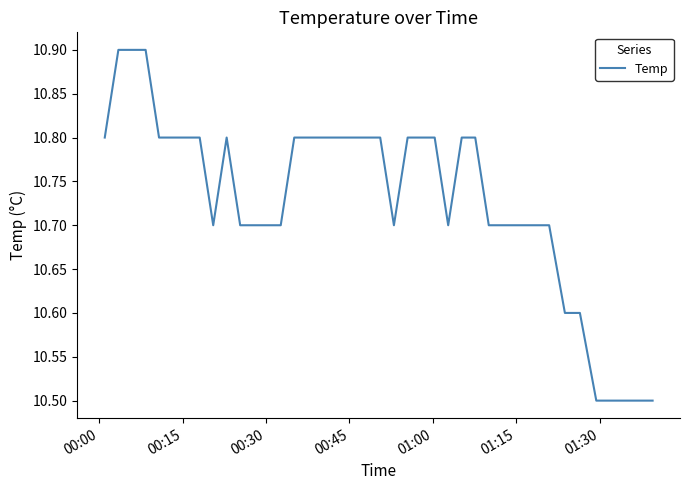

How many lines are shown in the chart?

1